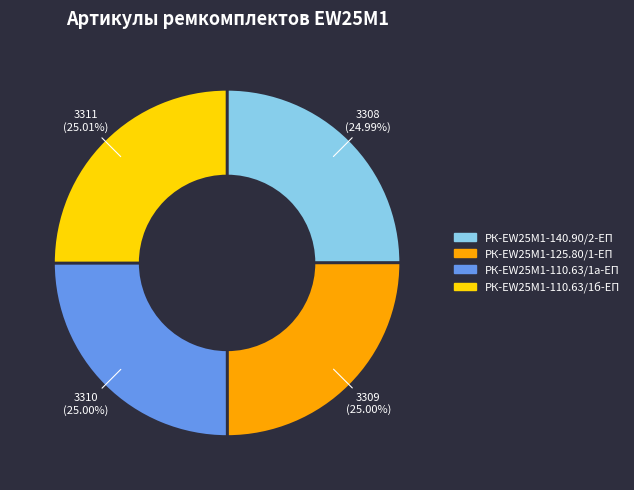

Is there a majority slice in this chart?

No